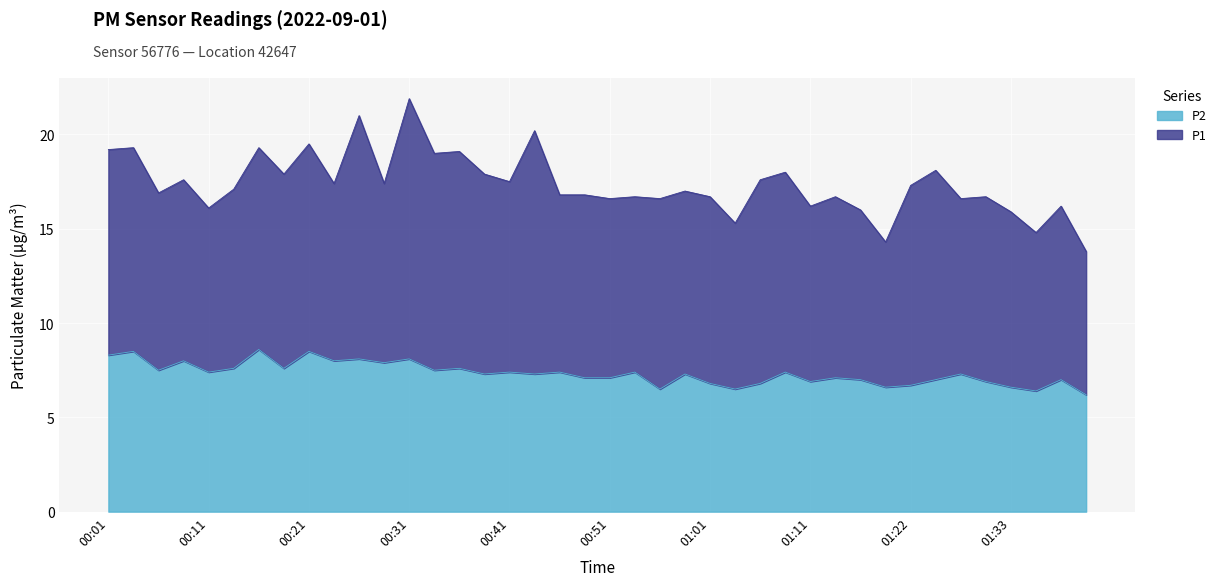

What position from the left is 00:26?

11